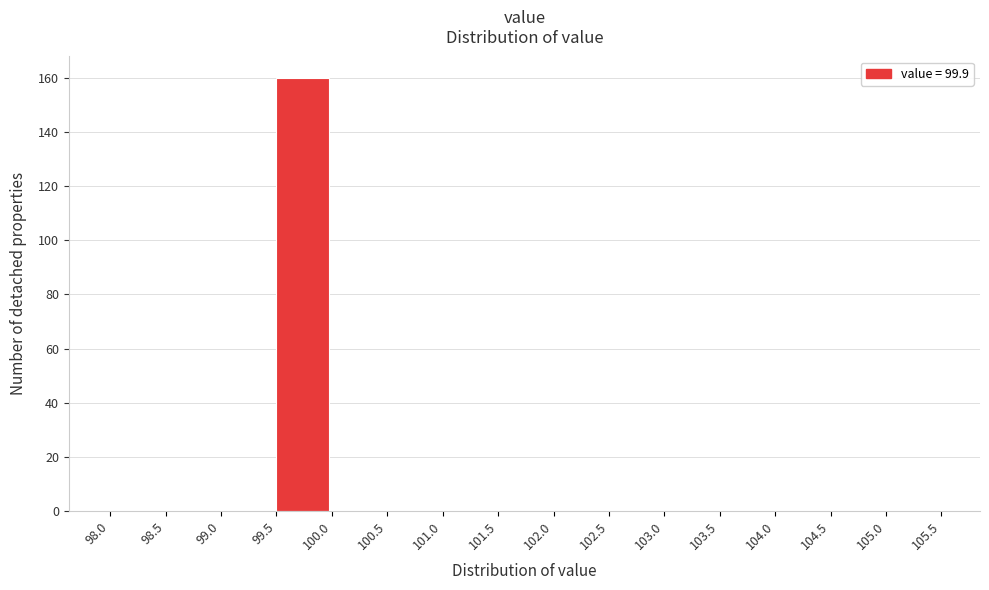

Reading left to right, list every bar in this chart as the range it spans on the x-axis followed by its height. The values are not printed on the chart, so give them approximately, as read against the axis.

98.0 to 98.5: 0
98.5 to 99.0: 0
99.0 to 99.5: 0
99.5 to 100.0: 160
100.0 to 100.5: 0
100.5 to 101.0: 0
101.0 to 101.5: 0
101.5 to 102.0: 0
102.0 to 102.5: 0
102.5 to 103.0: 0
103.0 to 103.5: 0
103.5 to 104.0: 0
104.0 to 104.5: 0
104.5 to 105.0: 0
105.0 to 105.5: 0